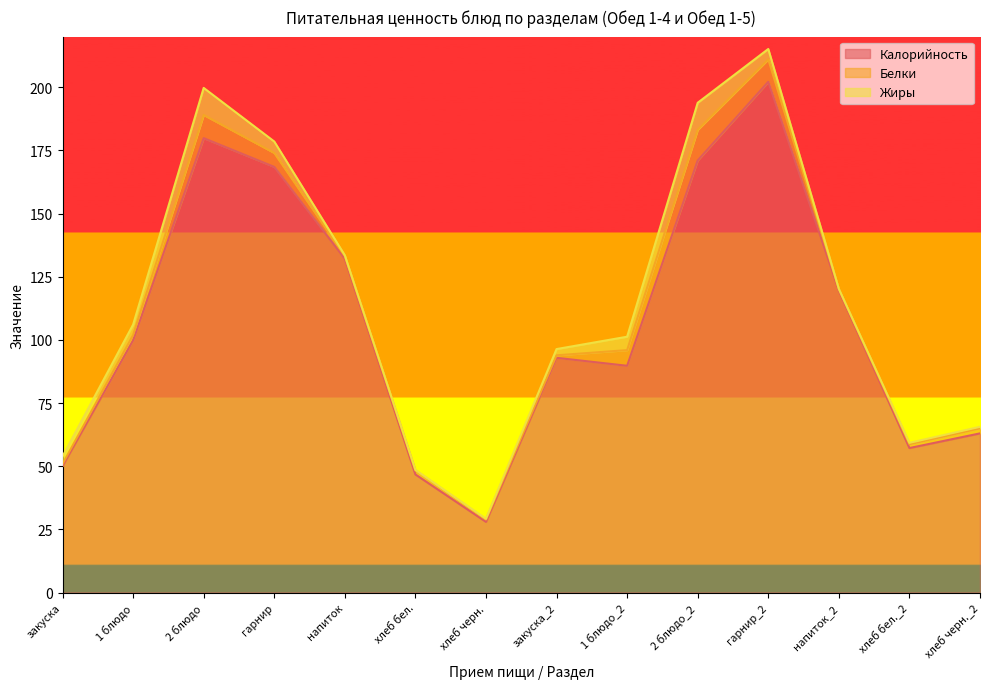

What is the approximate value of Белки at гарнир?

5.5